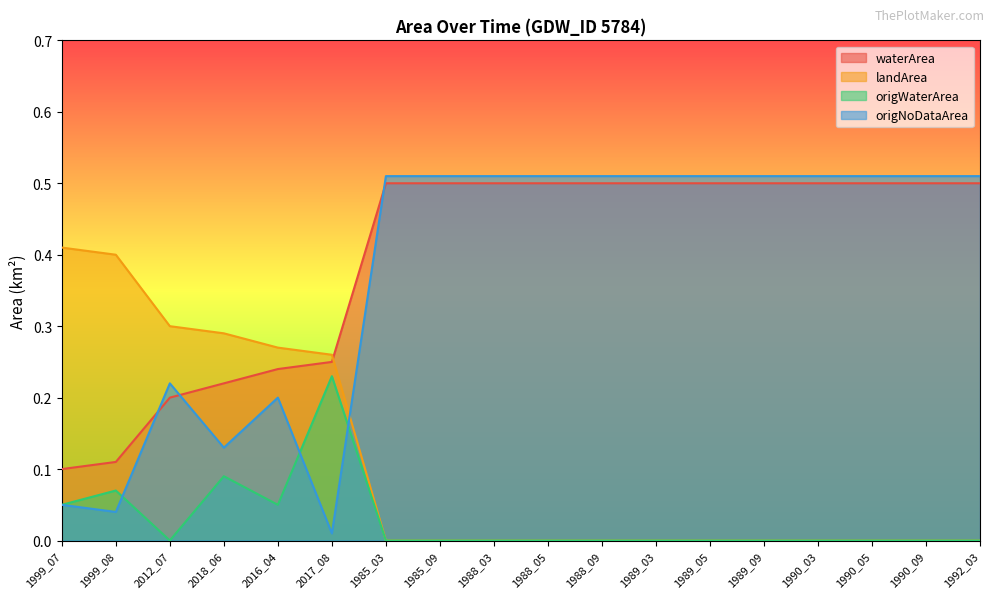

What is the label of the 9th point from the right?

1988_05